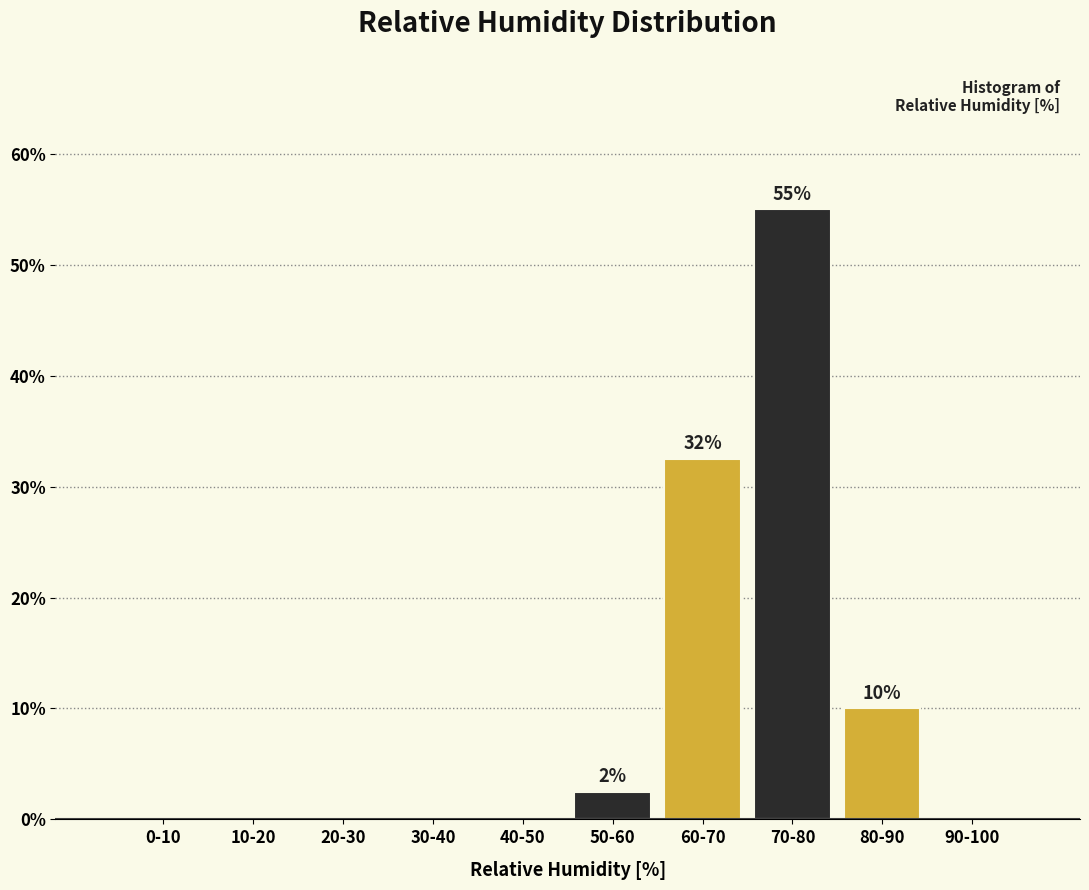

Reading left to right, extract all data points from this chart.

0-10=0.0	10-20=0.0	20-30=0.0	30-40=0.0	40-50=0.0	50-60=2.5	60-70=32.5	70-80=55.0	80-90=10.0	90-100=0.0